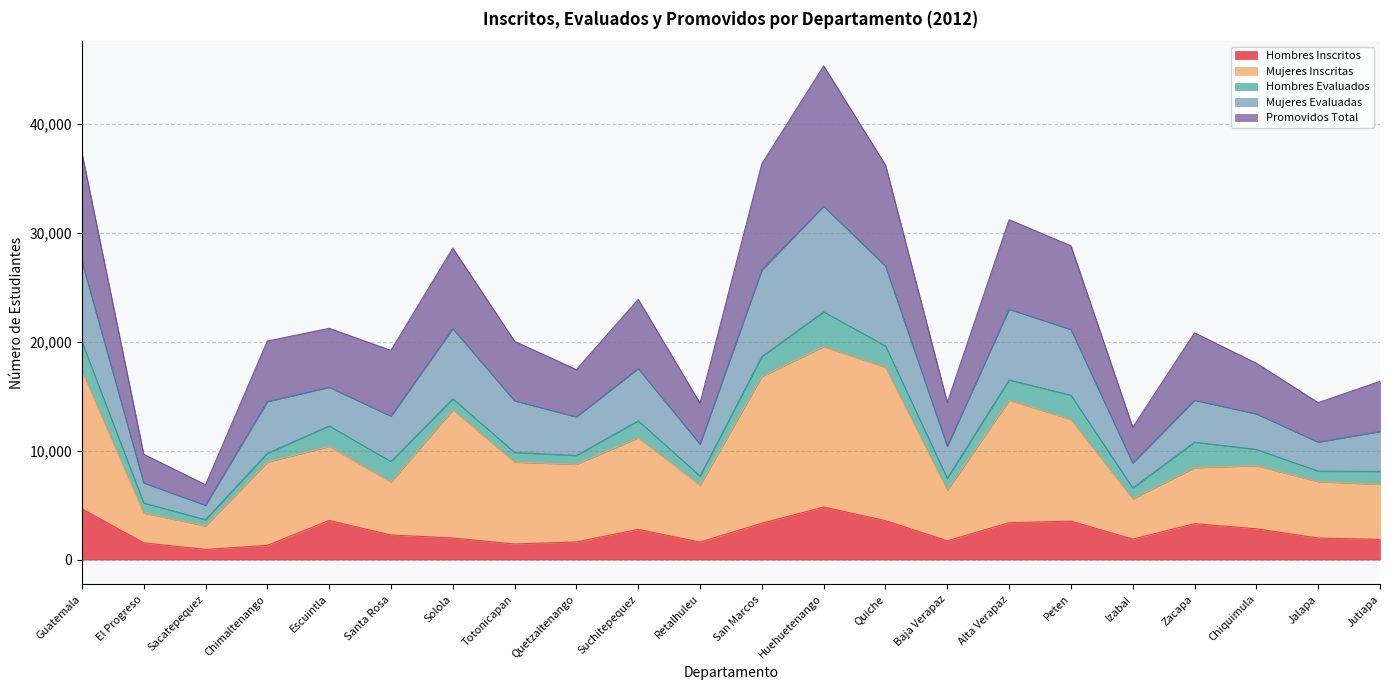

Is the value of Promovidos Total at Suchitepequez greater than the value of Hombres Inscritos at Sacatepequez?

Yes